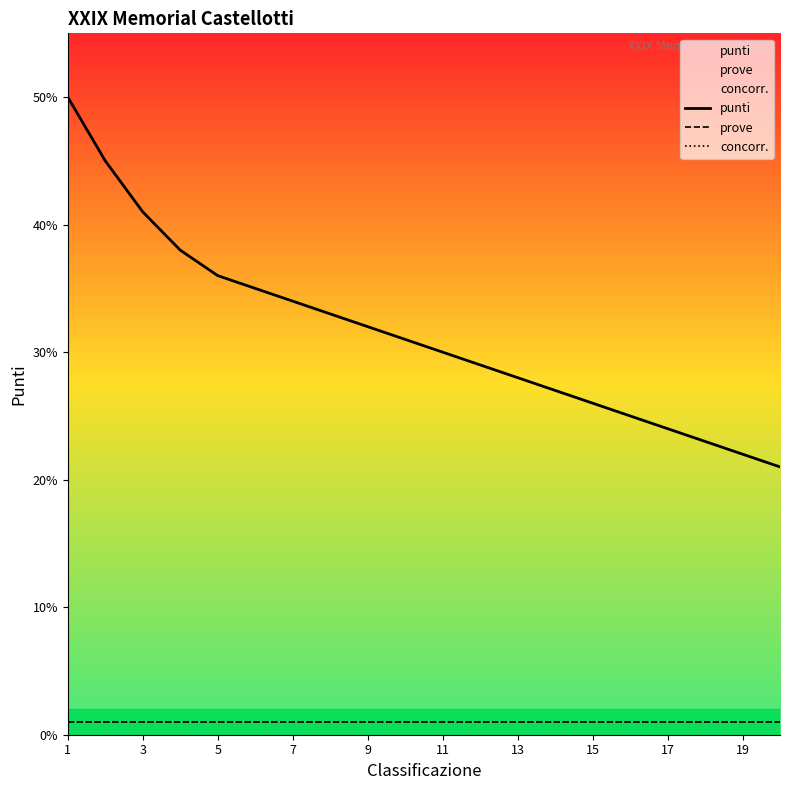

At 11, list the series in order from smallest to largest.

prove, concorr., punti